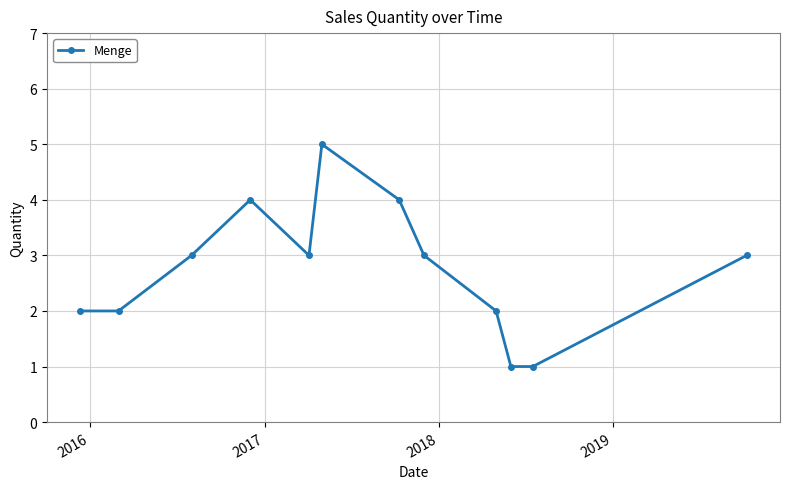

What is the maximum value shown in the chart?

5